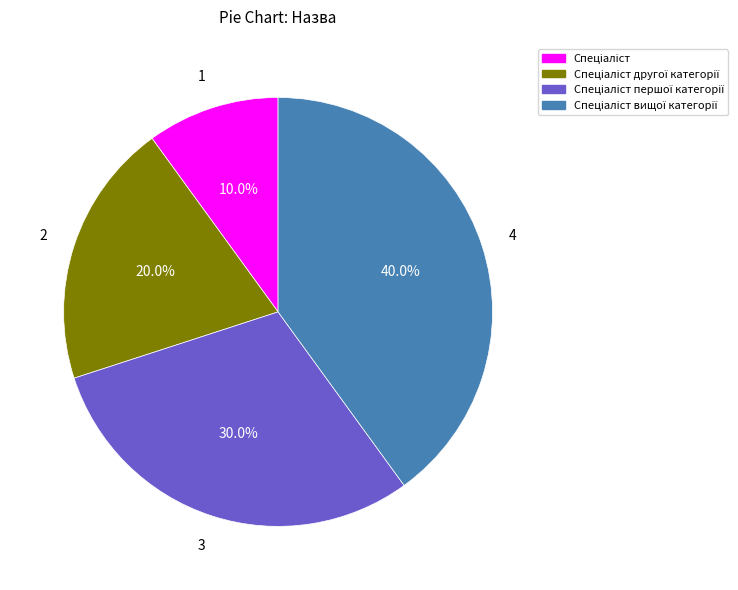

Does any single category account for the majority?

No